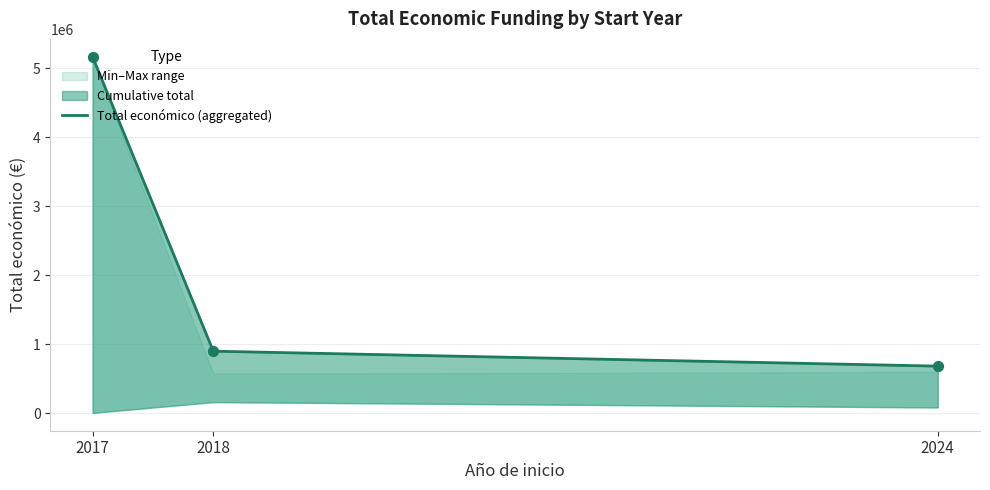

What is the change in value from 2017 to 2024?

-4564124